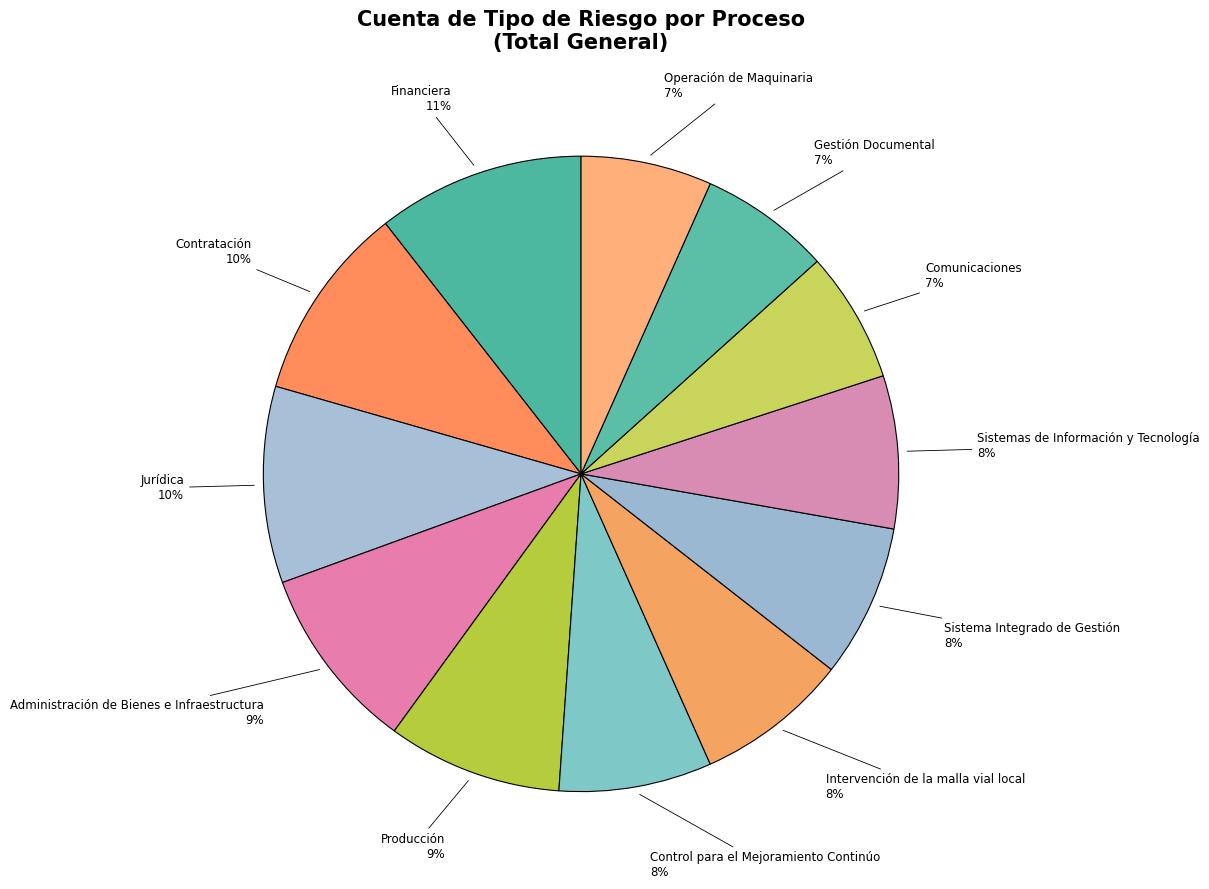

Which slice is the largest?

Financiera